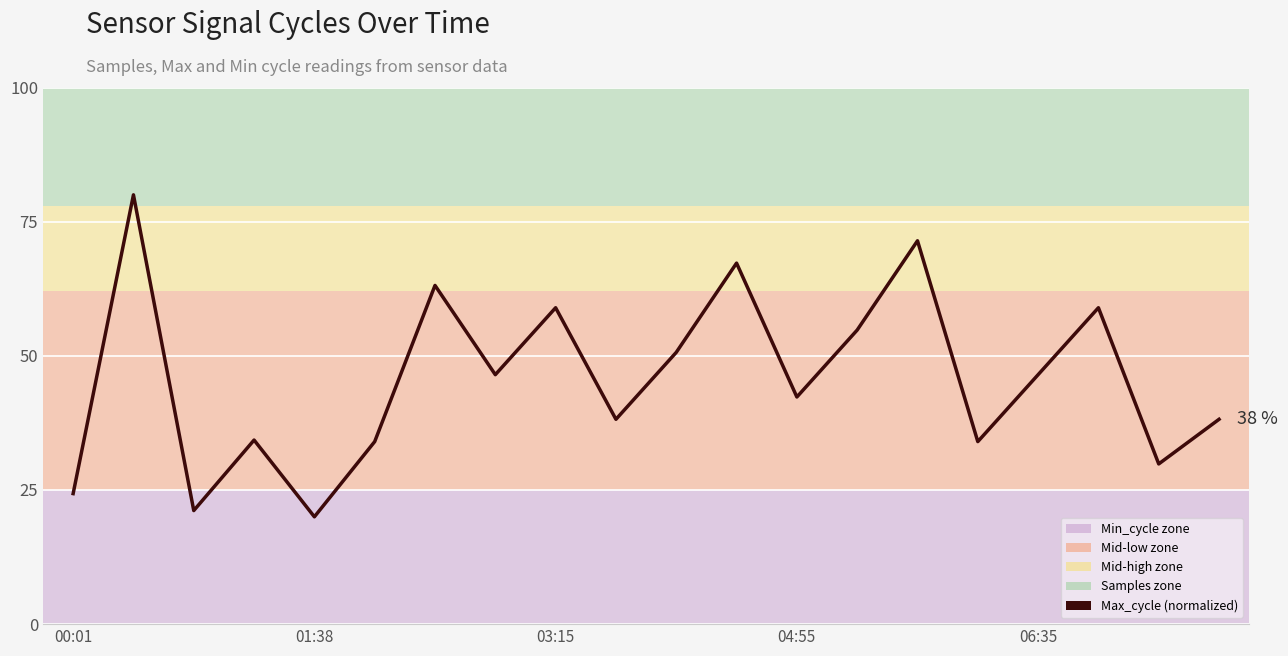

What is the difference between the maximum and minimum values?

60.0